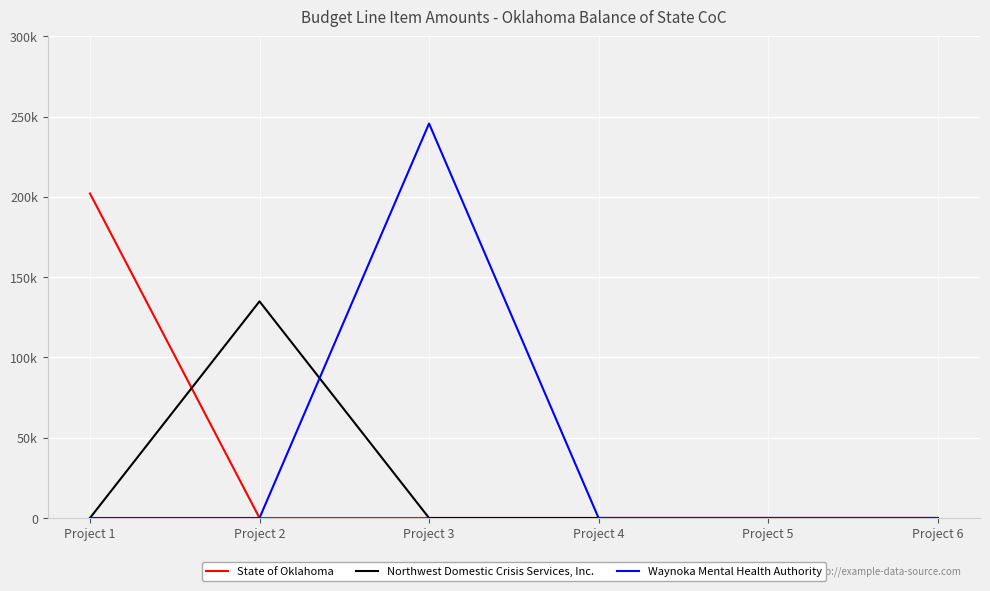

Does the chart have visible grid lines?

Yes